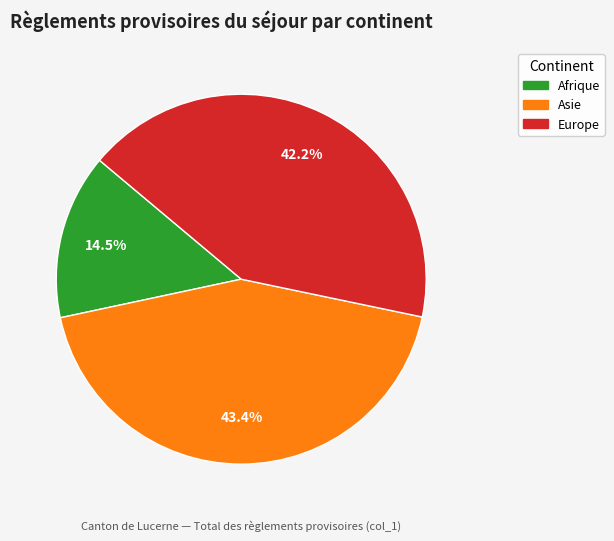

Approximately how many times larger is the value at Afrique compared to Asie?

0.3